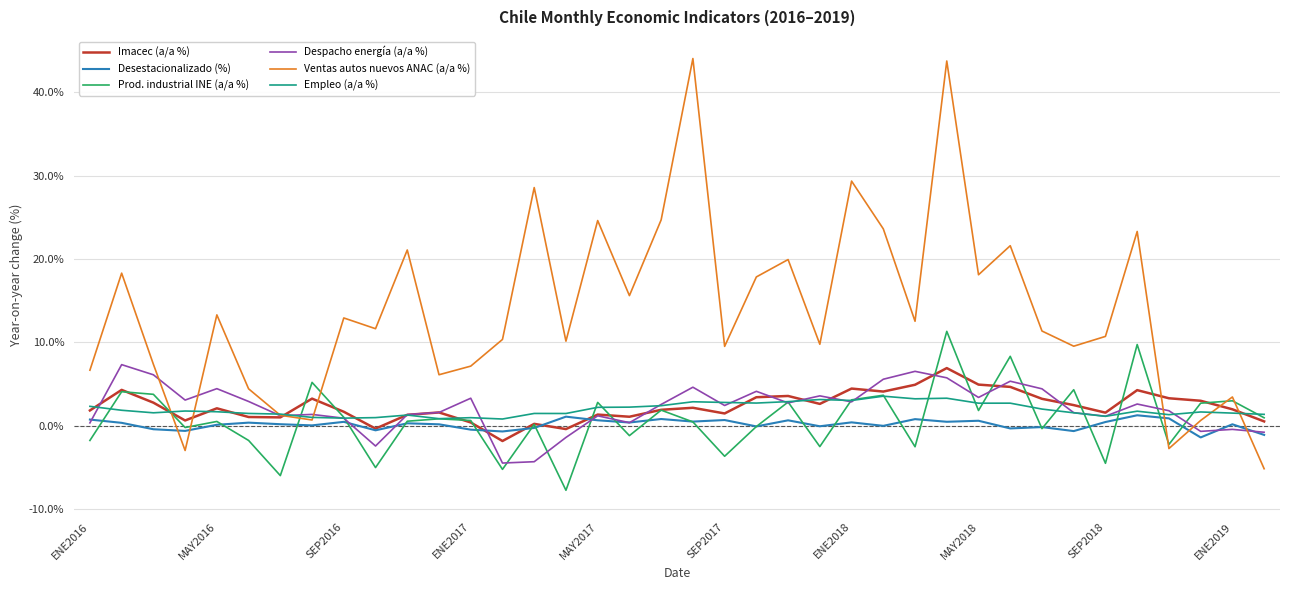

What are all the series names shown in the legend?

Imacec (a/a %), Desestacionalizado (%), Prod. industrial INE (a/a %), Despacho energía (a/a %), Ventas autos nuevos ANAC (a/a %), Empleo (a/a %)